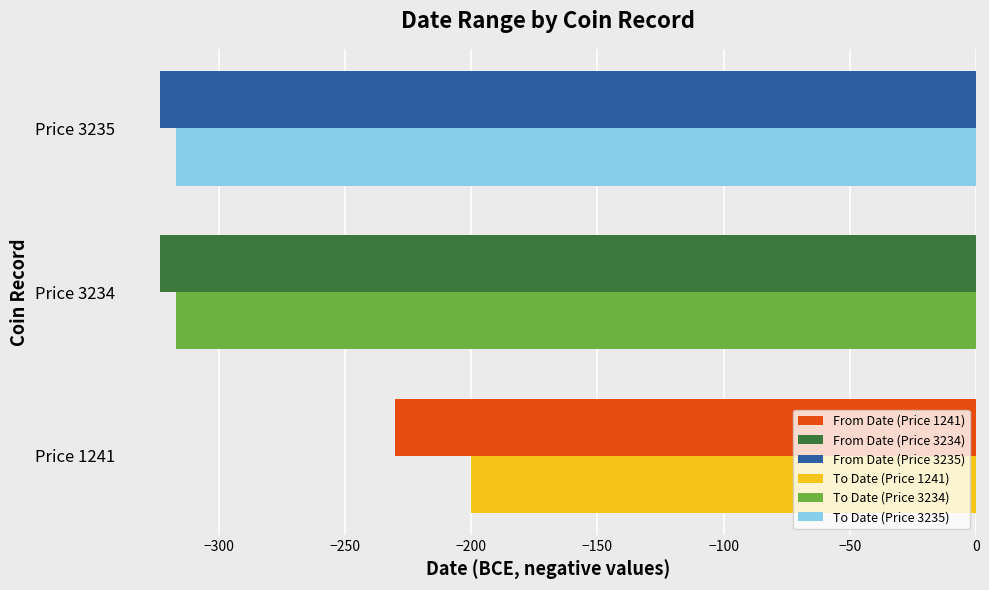

What is the greatest value displayed?

-200